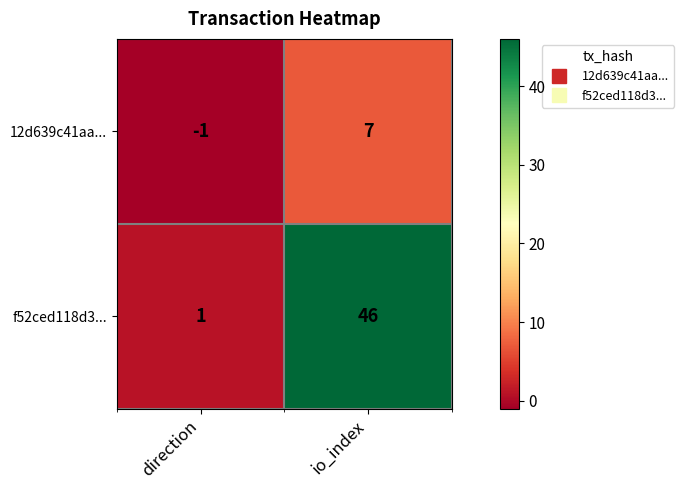

Where is f52ced118d3... nearest to the value 23?

direction